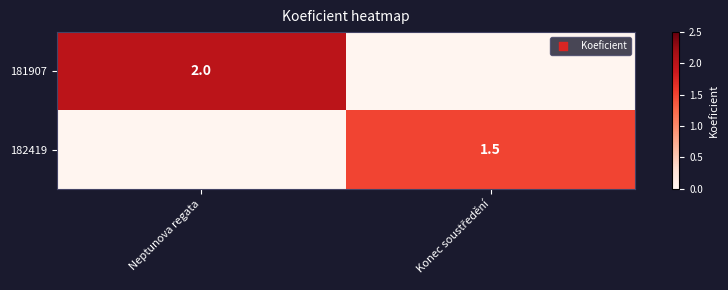

Is it true that 181907 equals 2.0 at Neptunova regata?

True